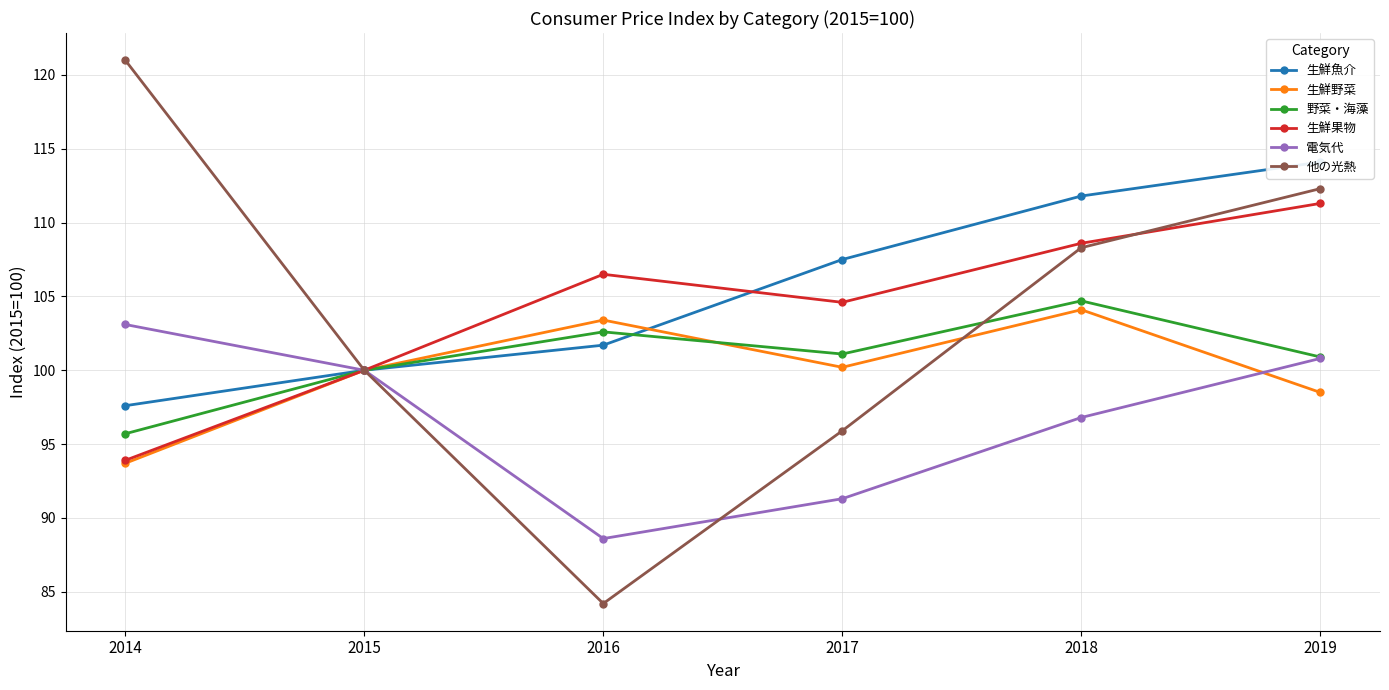

List the series in order of their peak value, lowest first.

電気代, 生鮮野菜, 野菜・海藻, 生鮮果物, 生鮮魚介, 他の光熱